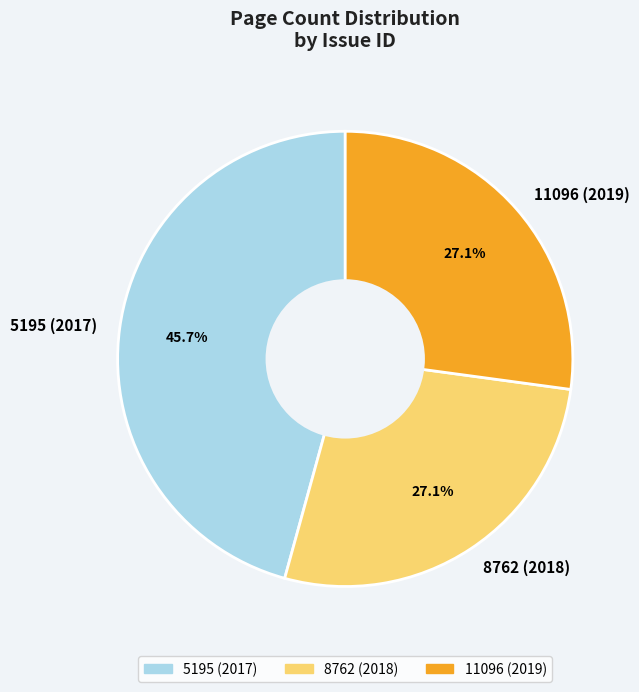

Count the number of slices in the pie.

3